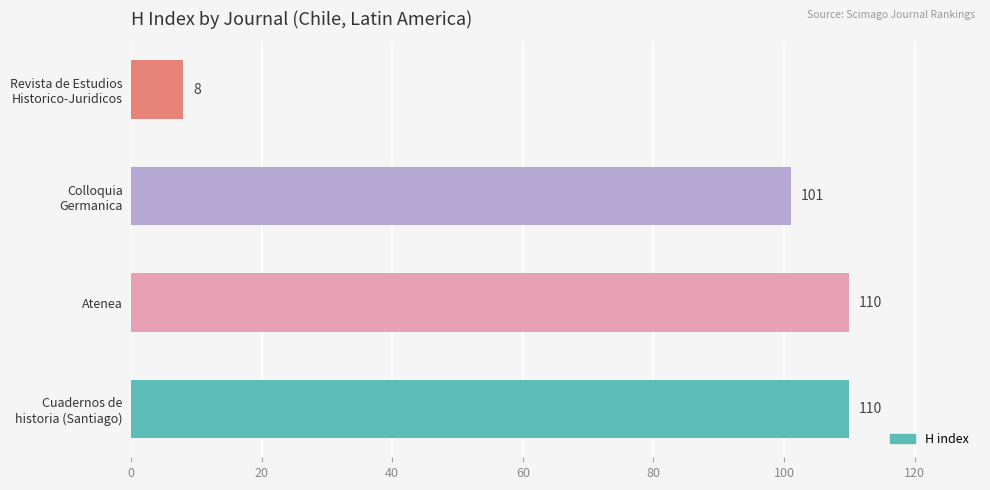

What is the sum of all values?

329